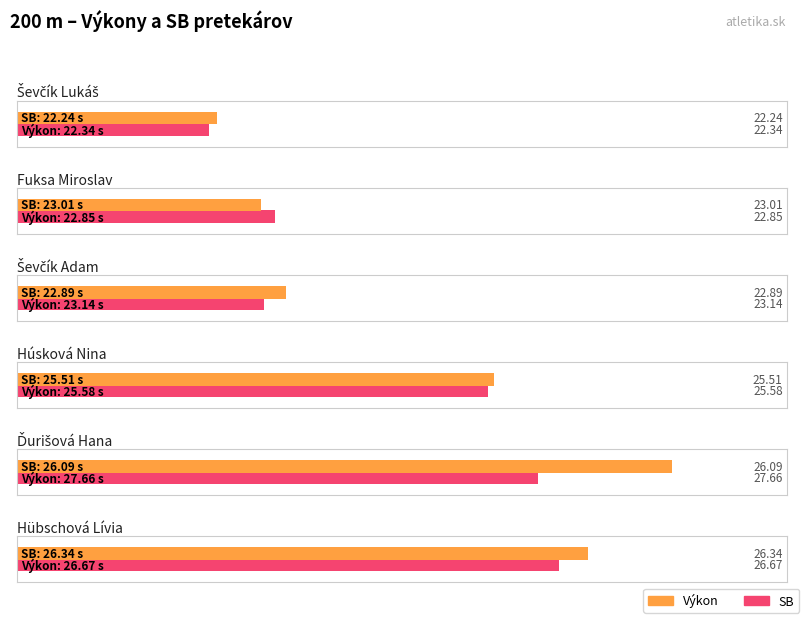

What is the spread (max minus min) of values at Hübschová Lívia?

0.3